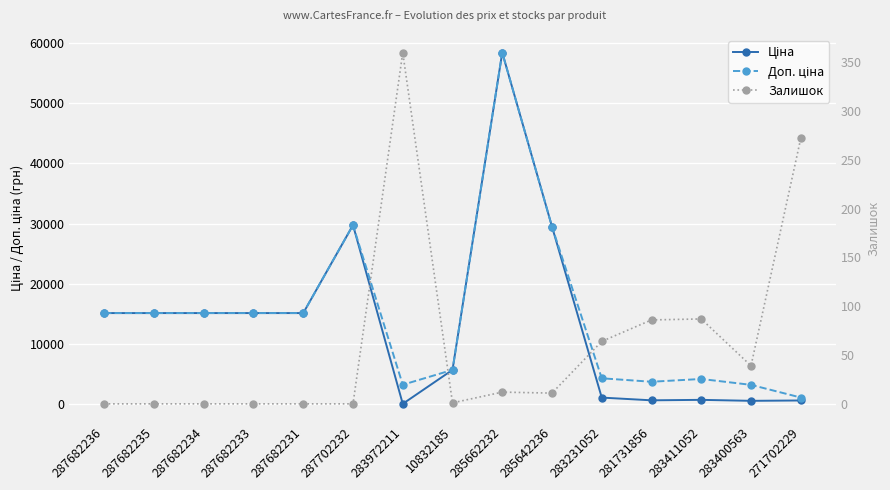

Is the value of Ціна at 281731856 greater than the value of Залишок at 283231052?

Yes